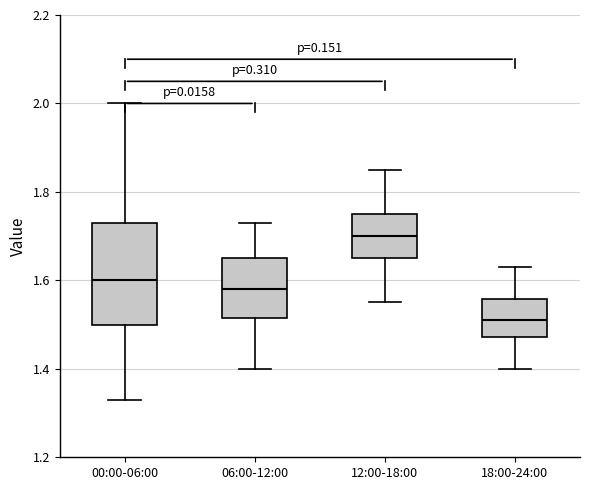

Reading left to right, transcribe this box plot: for each box, give where its median line is, the range the box spans, and where its two whiskers end, as read against the y-axis. The values are not printed on the chart, so give them approximately, as read against the axis.

00:00-06:00: median 1.60, box 1.50 to 1.74, whiskers 1.34 to 2.00
06:00-12:00: median 1.58, box 1.52 to 1.66, whiskers 1.40 to 1.74
12:00-18:00: median 1.70, box 1.66 to 1.76, whiskers 1.56 to 1.86
18:00-24:00: median 1.52, box 1.48 to 1.56, whiskers 1.40 to 1.64